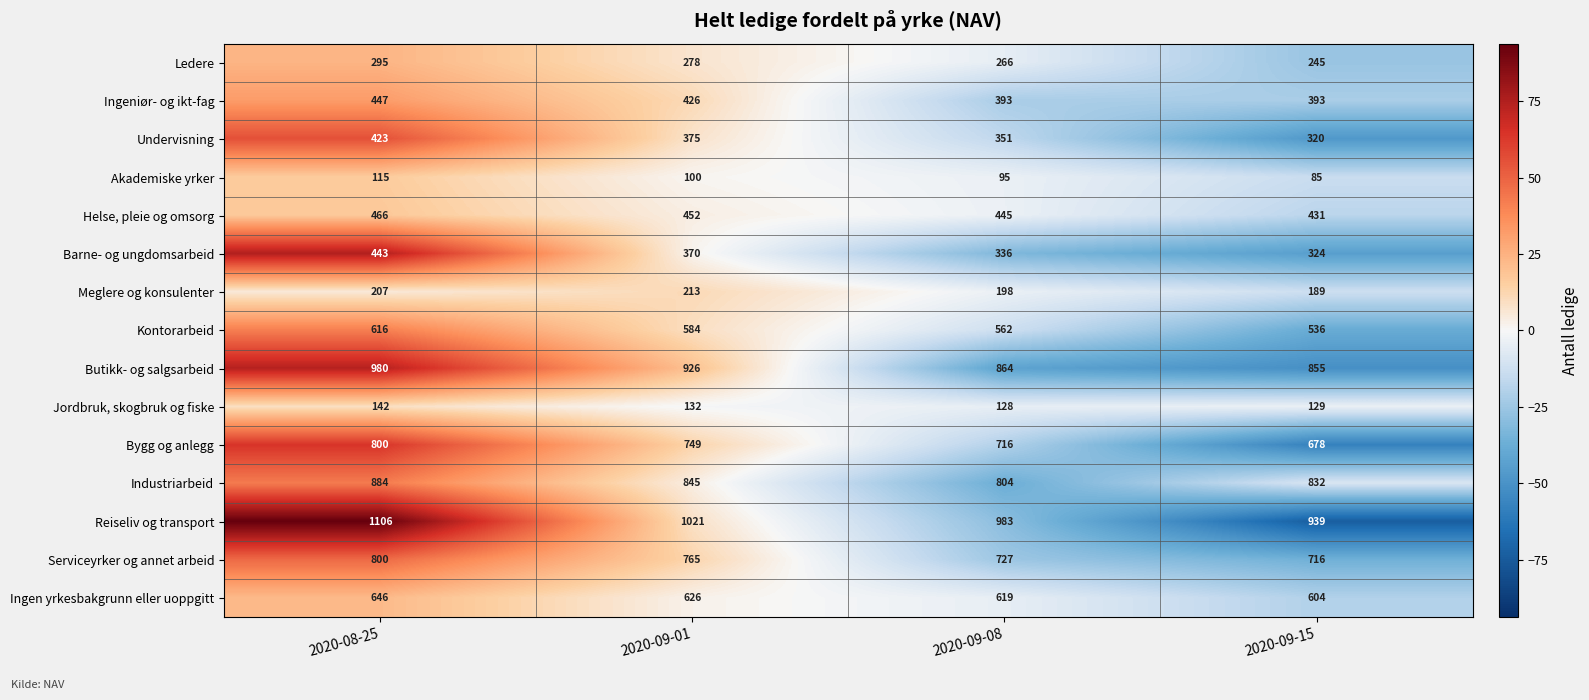

Which series changed the most between 2020-08-25 and 2020-09-01?

Reiseliv og transport